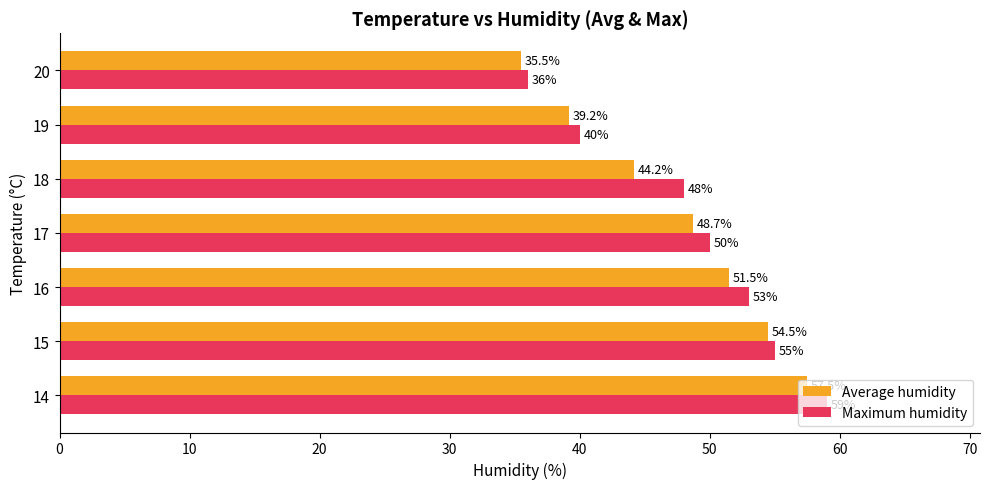

At how many categories does at least one series exceed 46?

5